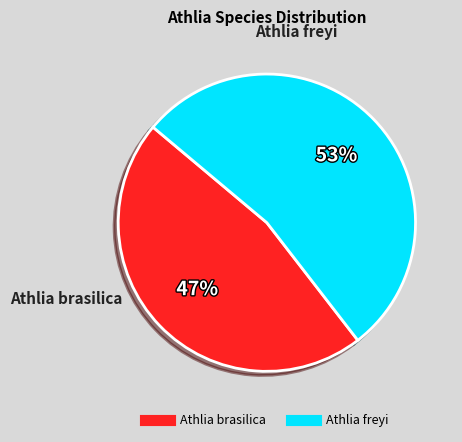

Which category has the smallest portion of the pie?

Athlia brasilica